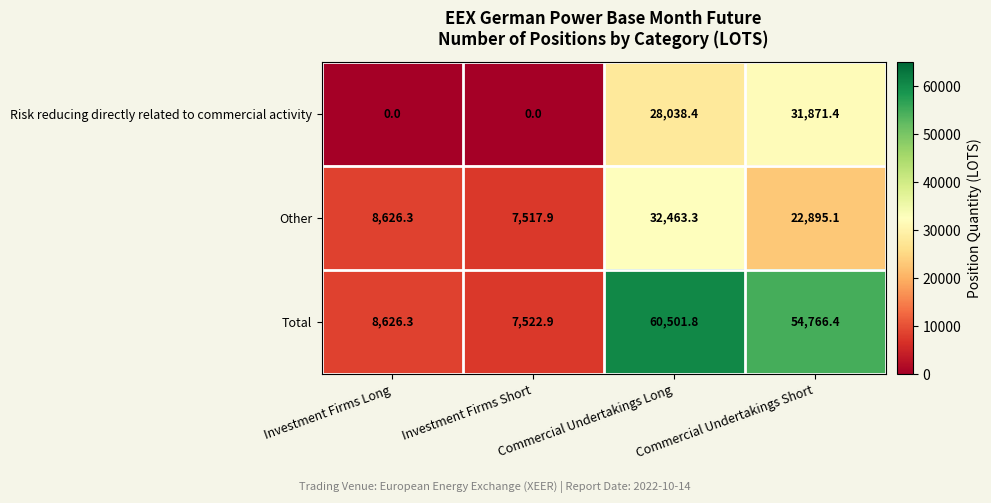

Between Investment Firms Long and Commercial Undertakings Long, which series saw the biggest shift?

Total